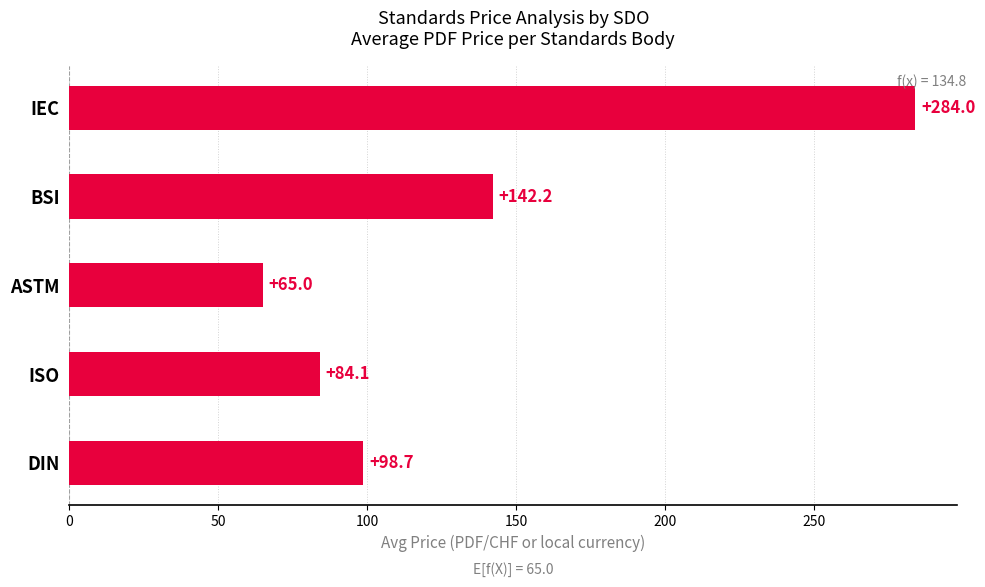

Which label corresponds to the largest value in the chart?

IEC